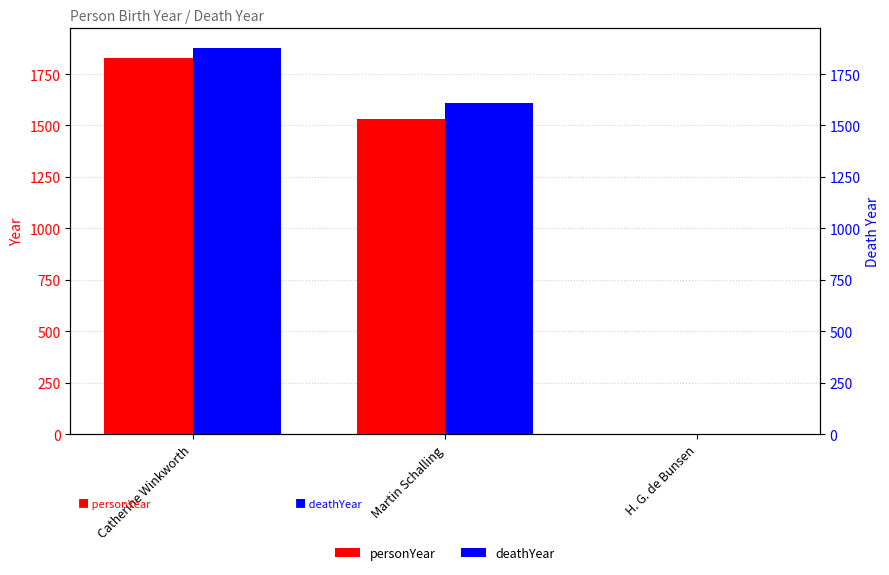

What position from the left is Catherine Winkworth?

1